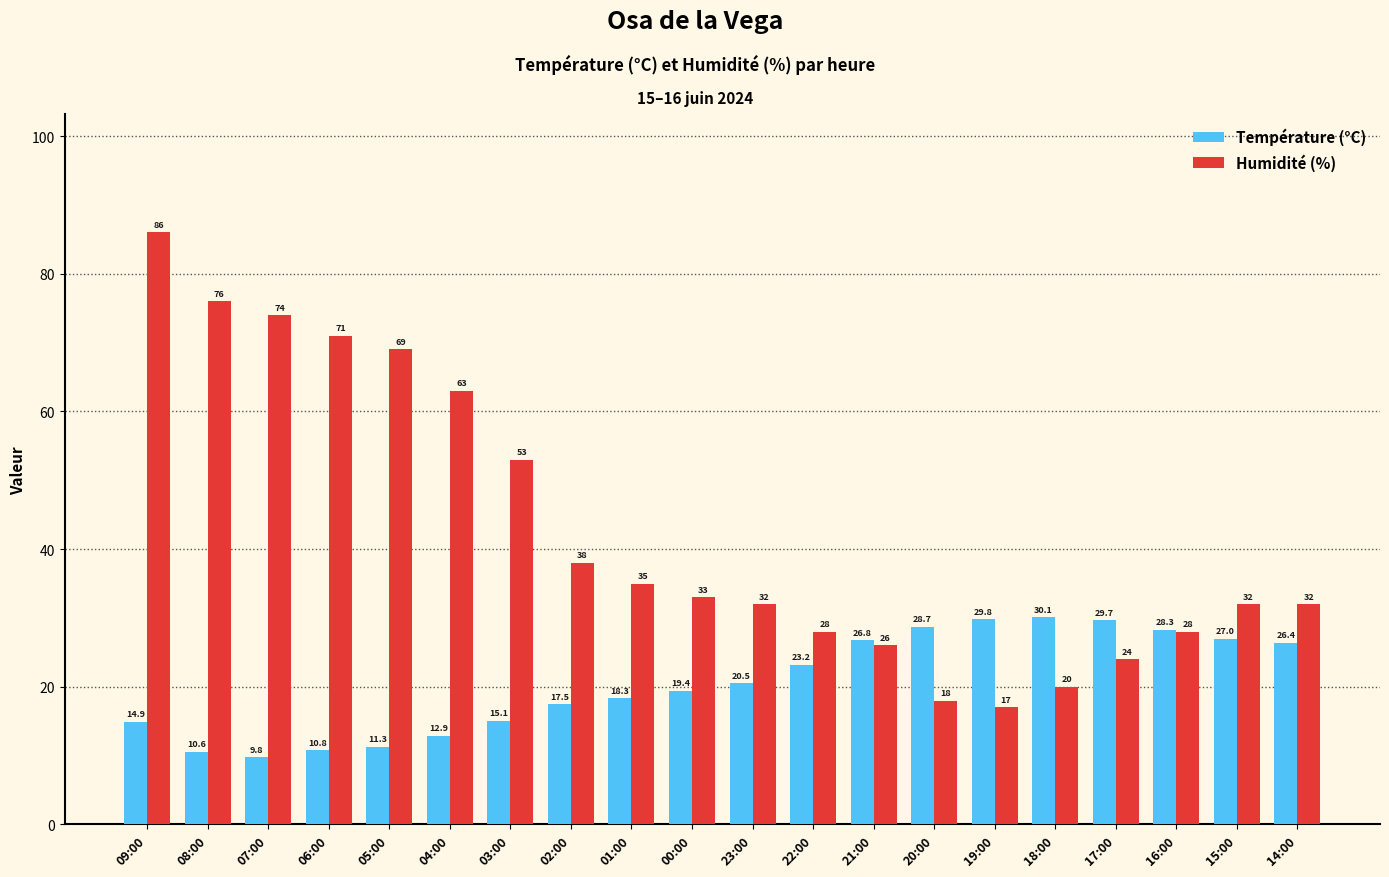

Is it true that Température (°C) equals 10.6 at 08:00?

True